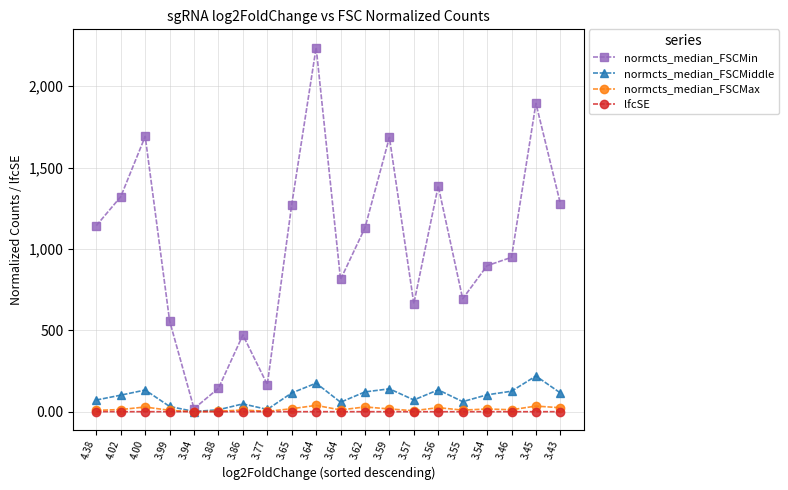

Which series has the largest total across all categories?

normcts_median_FSCMin